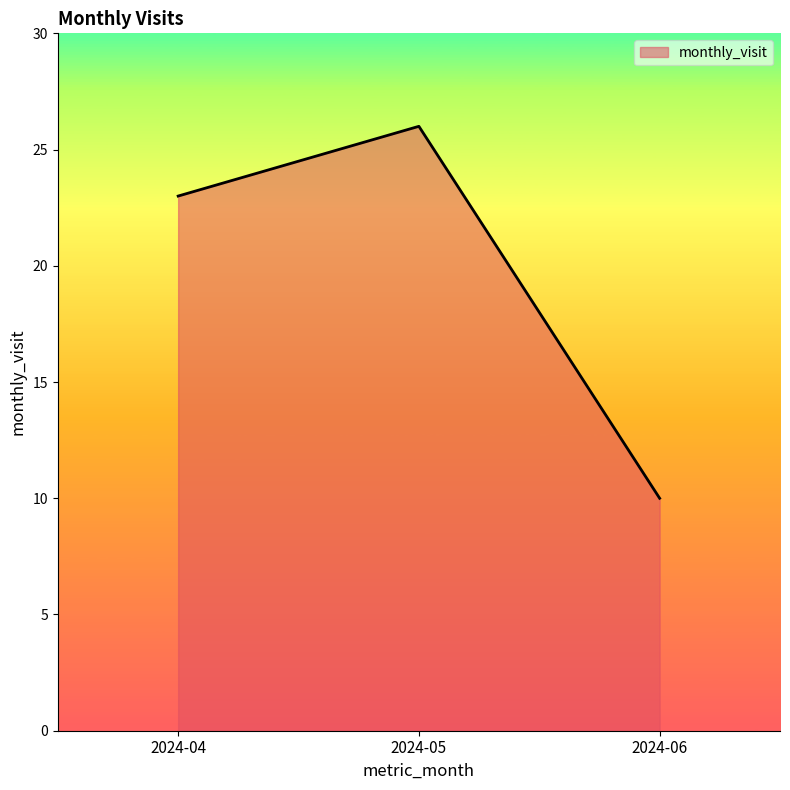

List the labels in order of value, smallest first.

2024-06, 2024-04, 2024-05